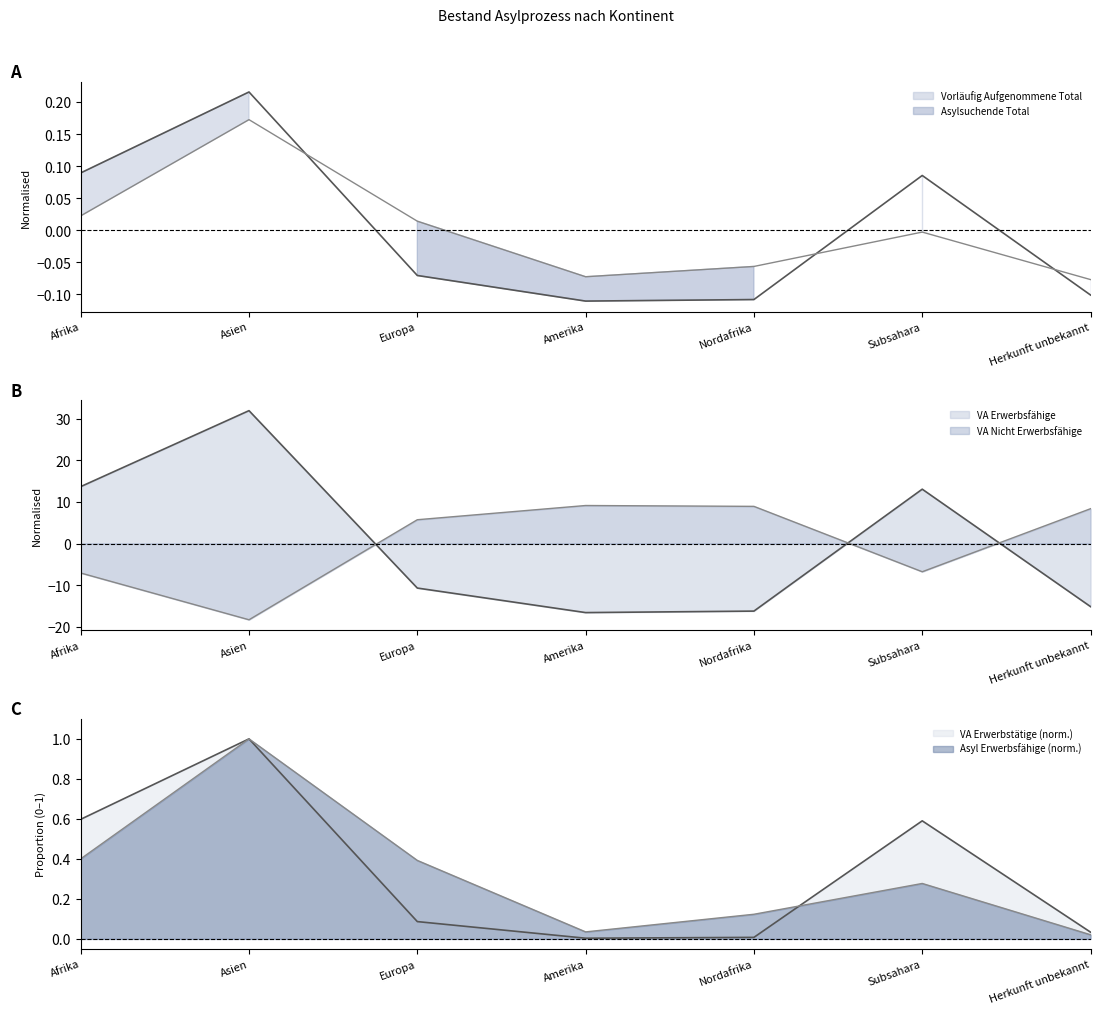

True or false: VA Erwerbstätige has a value of 0.0 at Herkunft unbekannt.

True